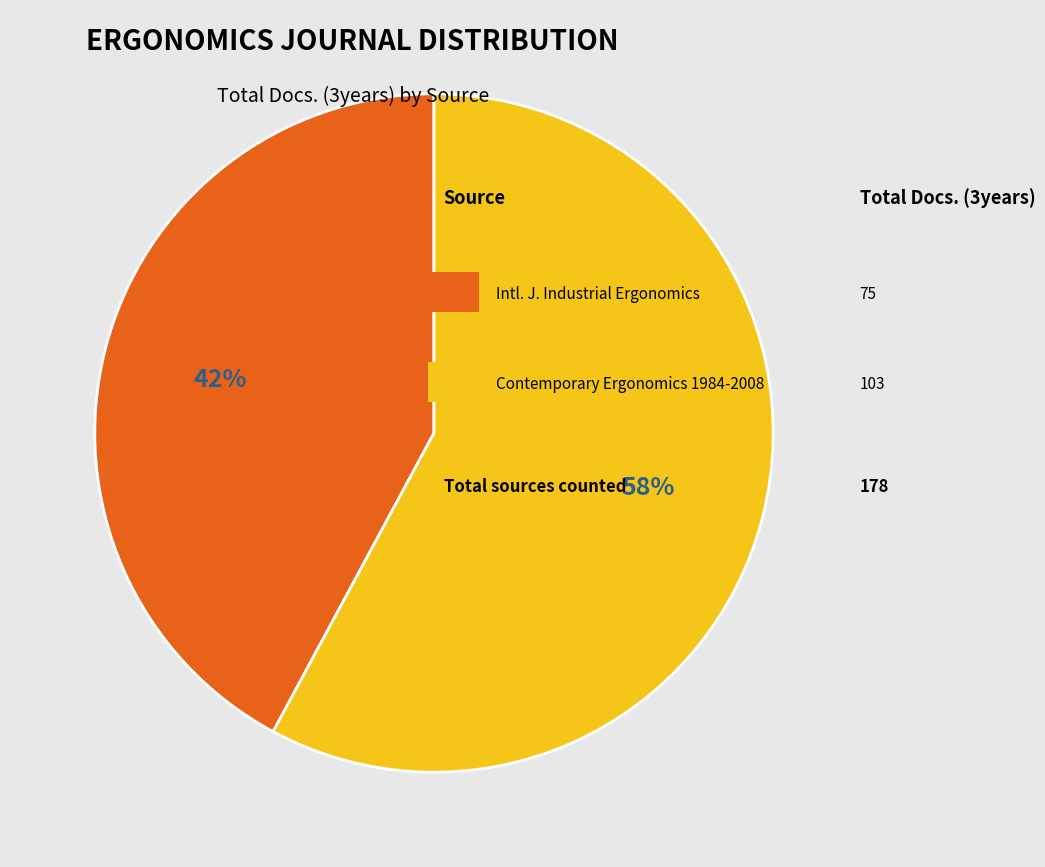

Is there a majority slice in this chart?

Yes